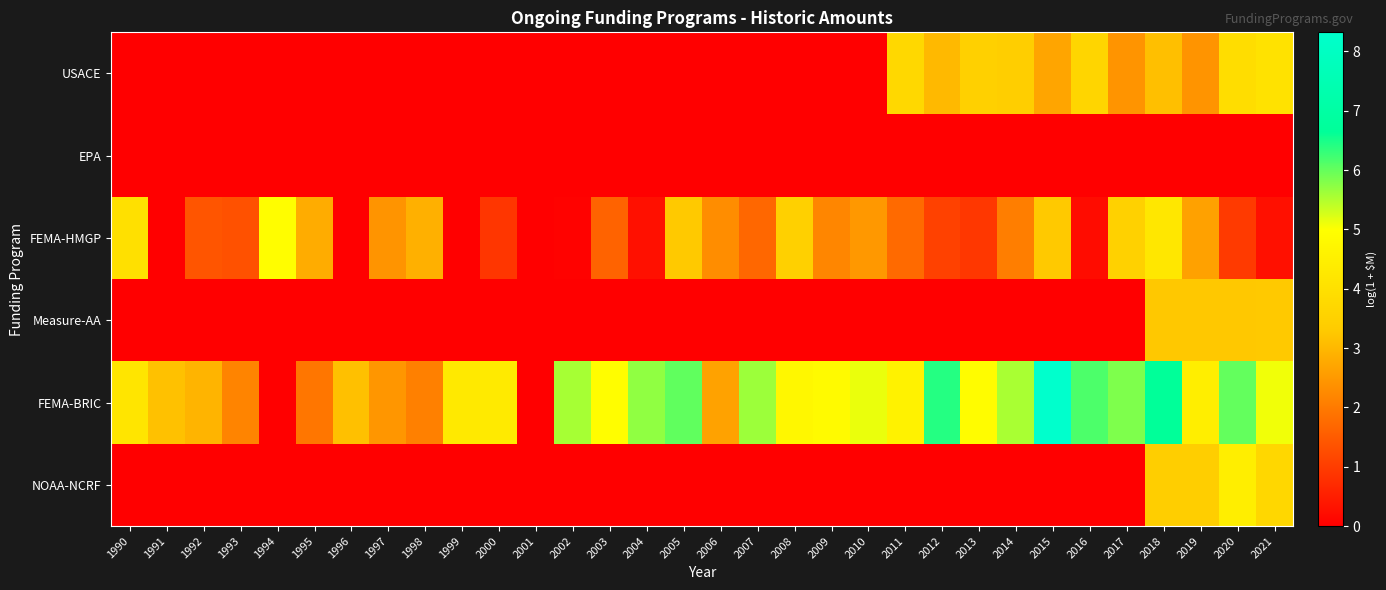

Which has a higher value, 2010 or 2004?

2010